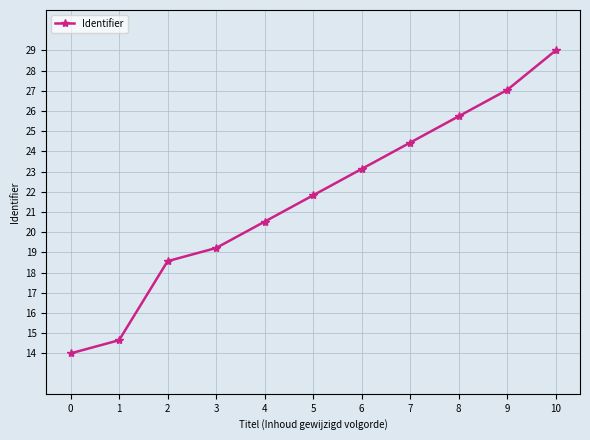

How many data points are above 21?

6